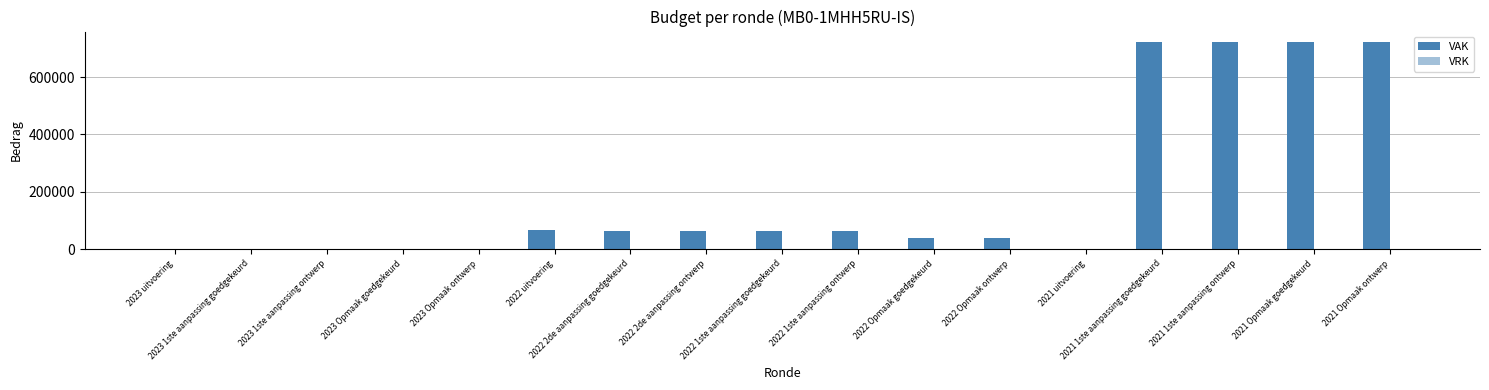

How many distinct data groups are displayed?

1